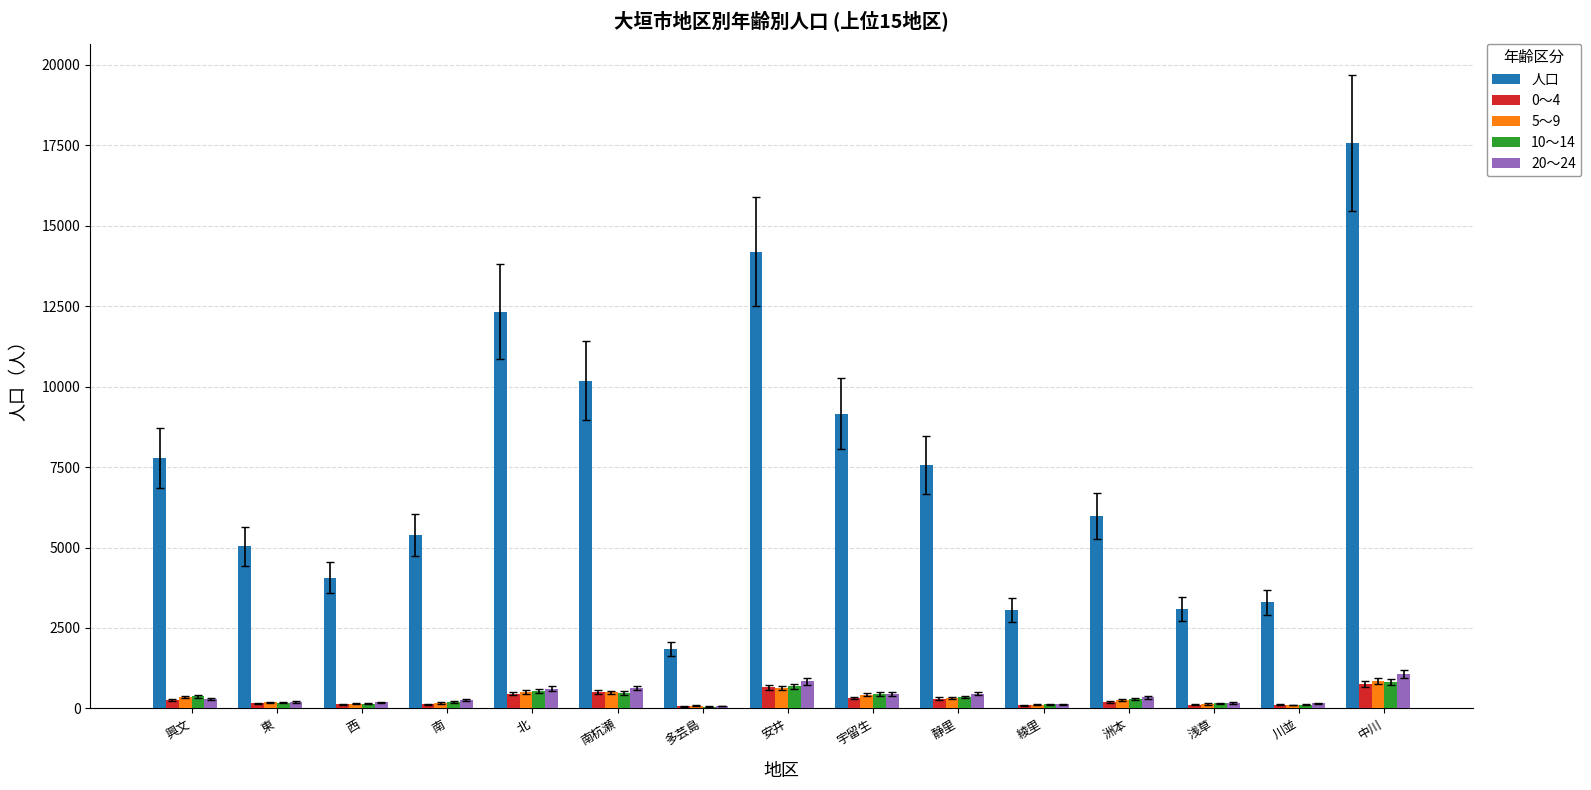

How many groups of bars are there?

15